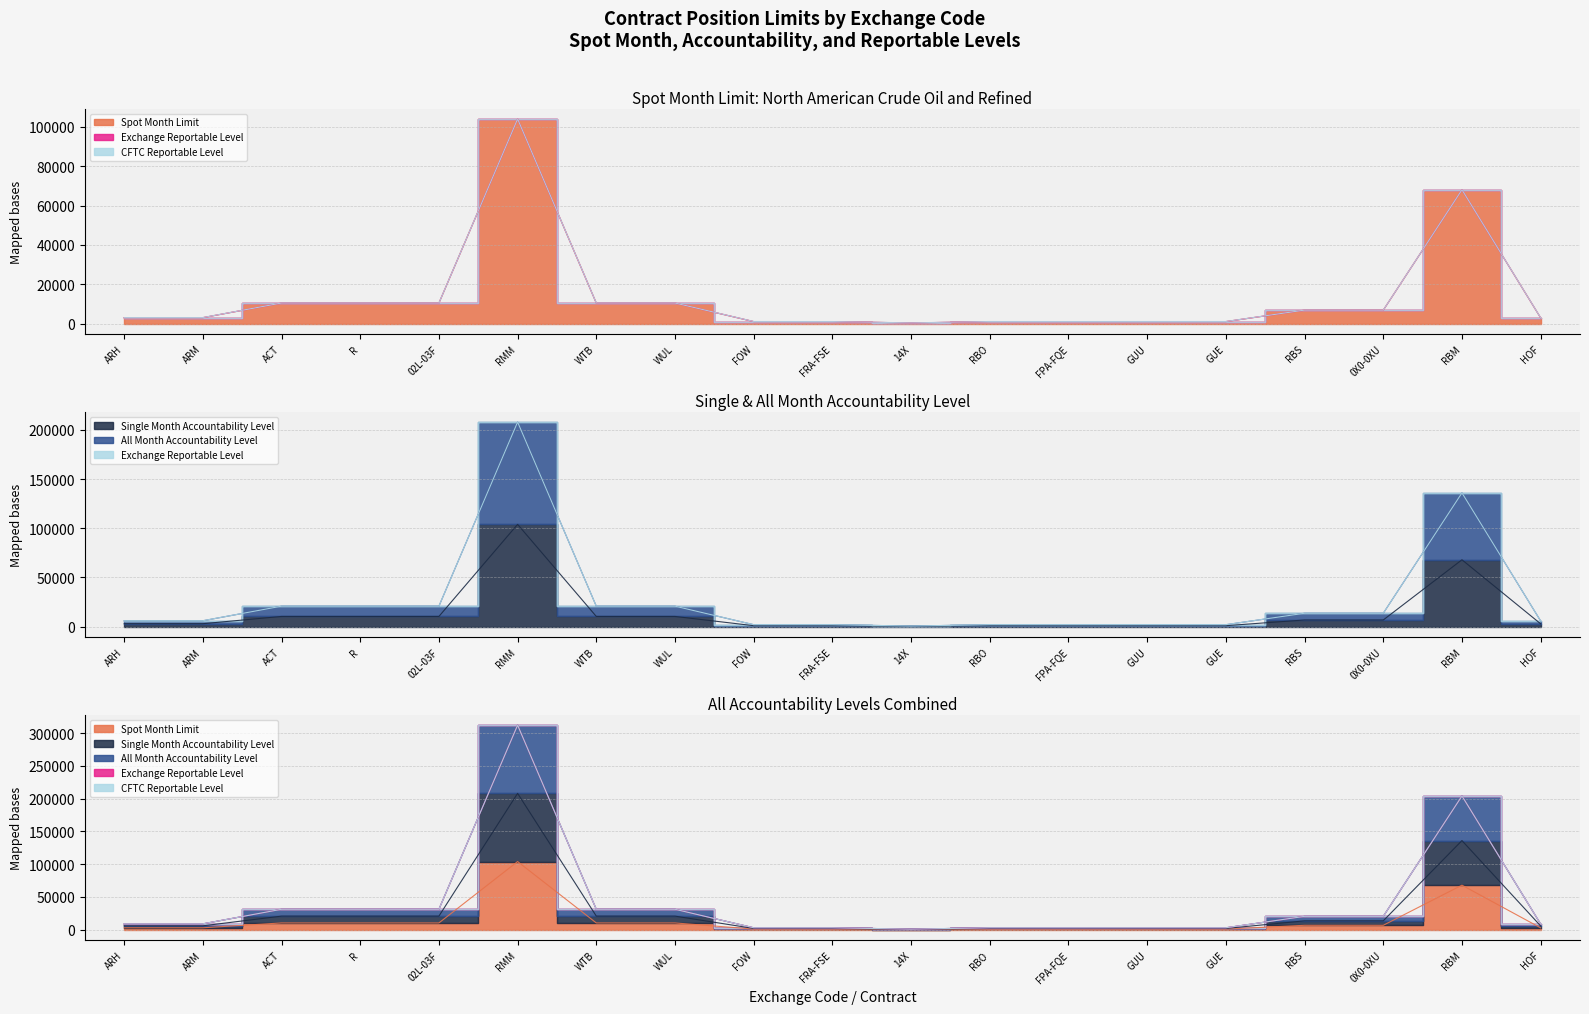

Rank the categories by Spot Month Limit value from highest to lowest.

RMM, RBM, ACT, R, 02L-03F, WTB, WUL, RBS, 0X0-0XU, ARH, ARM, HOF, FOW, FRA-FSE, RBO, FPA-FQE, GUU, GUE, 14X